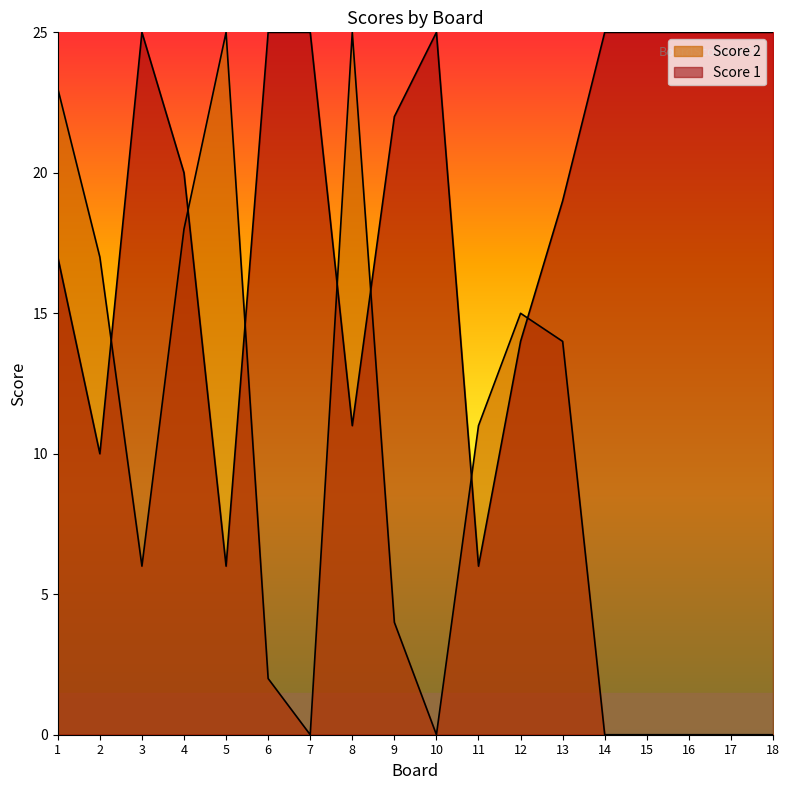

Reading left to right, transcribe all the data shown in this chart.

Score 1: 1=17	2=10	3=25	4=20	5=6	6=25	7=25	8=11	9=22	10=25	11=6	12=14	13=19	14=25	15=25	16=25	17=25	18=25
Score 2: 1=23	2=17	3=6	4=18	5=25	6=2	7=0	8=25	9=4	10=0	11=11	12=15	13=14	14=0	15=0	16=0	17=0	18=0